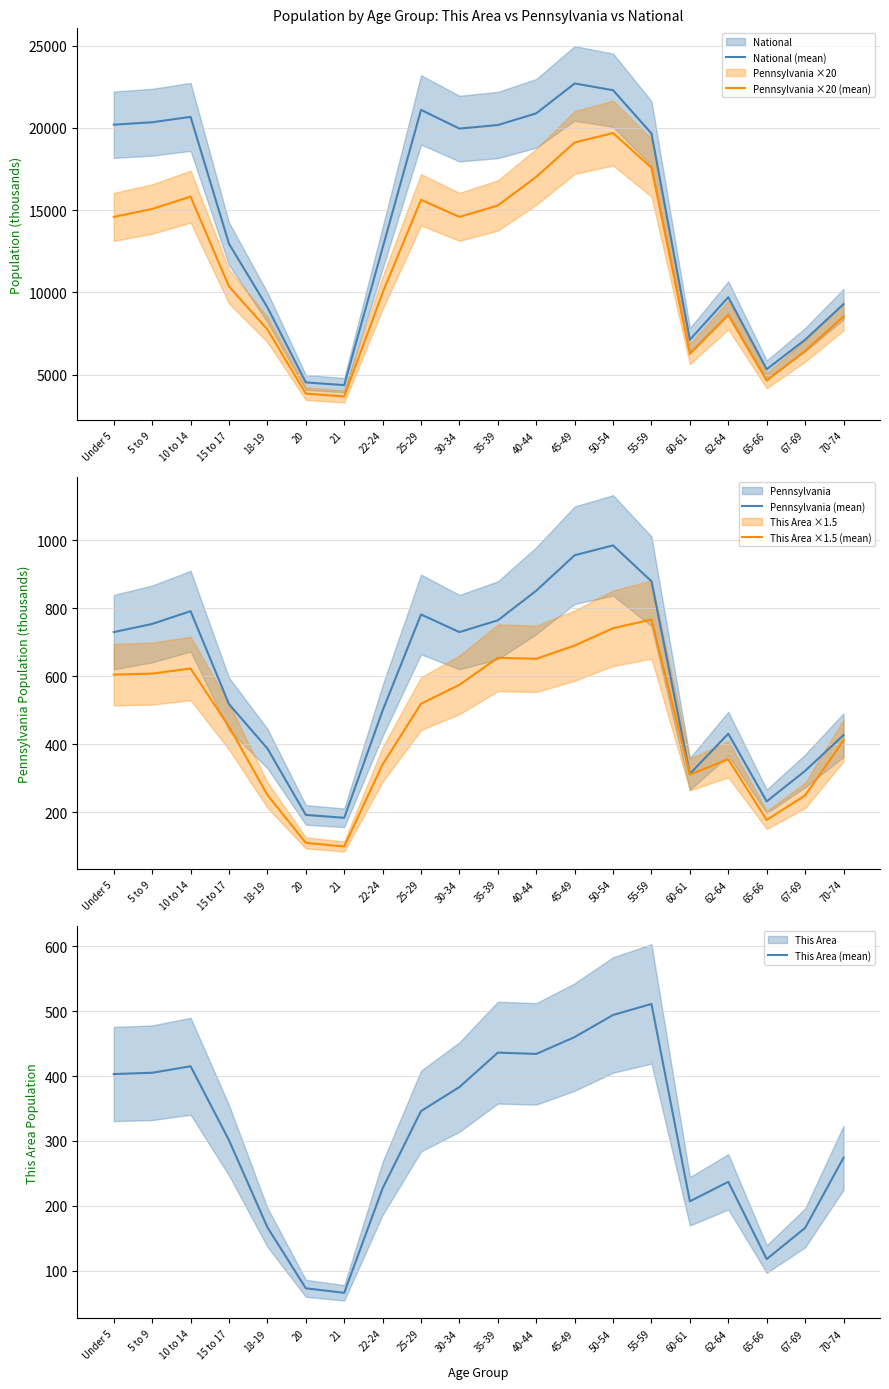

What is the approximate value of This Area ×1.5 (mean) at 10 to 14?

622.5